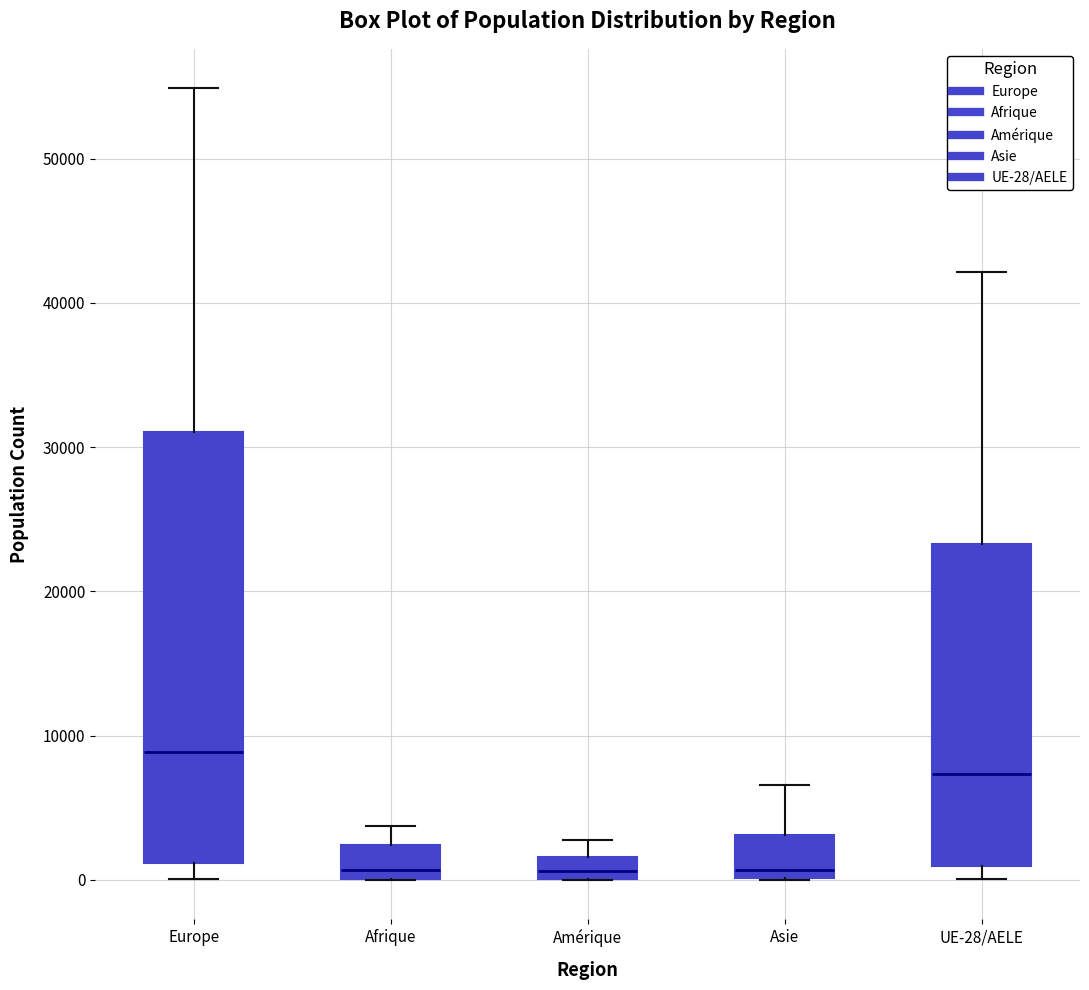

Reading left to right, transcribe this box plot: for each box, give where its median line is, the range the box spans, and where its two whiskers end, as read against the y-axis. The values are not printed on the chart, so give them approximately, as read against the axis.

Europe: median 9000, box 1000 to 31000, whiskers 0 to 55000
Afrique: median 1000, box 0 to 2000, whiskers 0 to 4000
Amérique: median 1000, box 0 to 2000, whiskers 0 to 3000
Asie: median 1000, box 0 to 3000, whiskers 0 to 7000
UE-28/AELE: median 7000, box 1000 to 23000, whiskers 0 to 42000